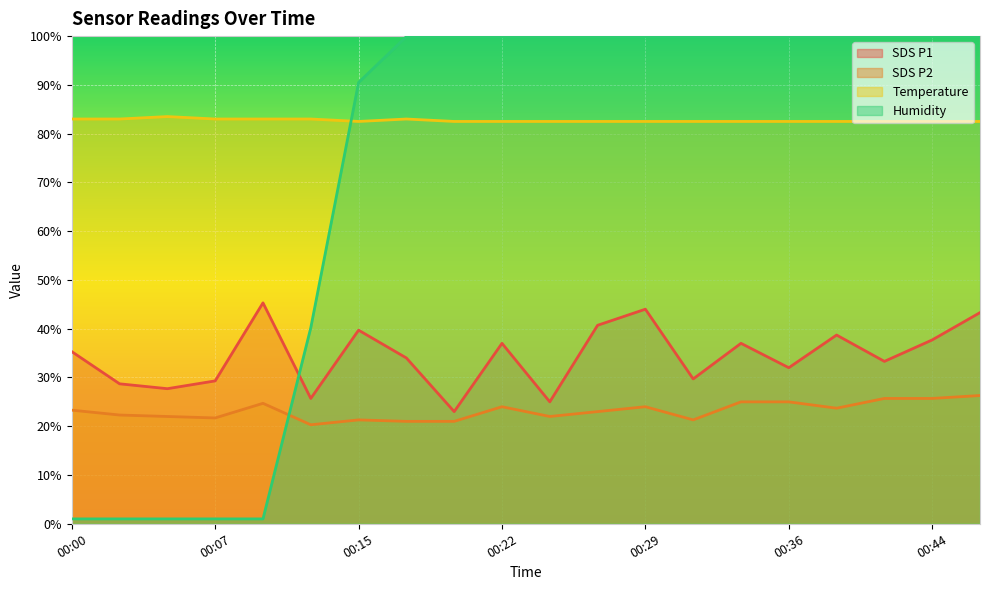

List the series in order of their peak value, lowest first.

SDS P2, SDS P1, Temperature, Humidity